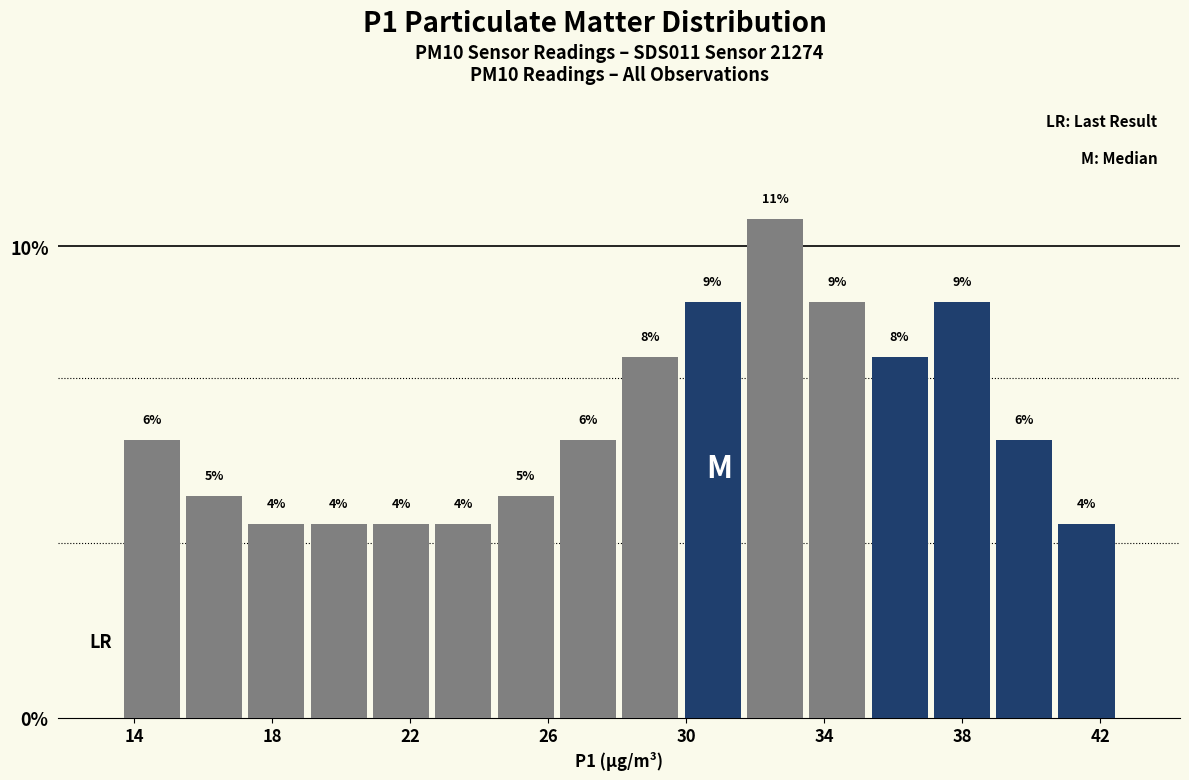

Read against the x-axis, roughly where is the centre of the tallest bar?

32.5